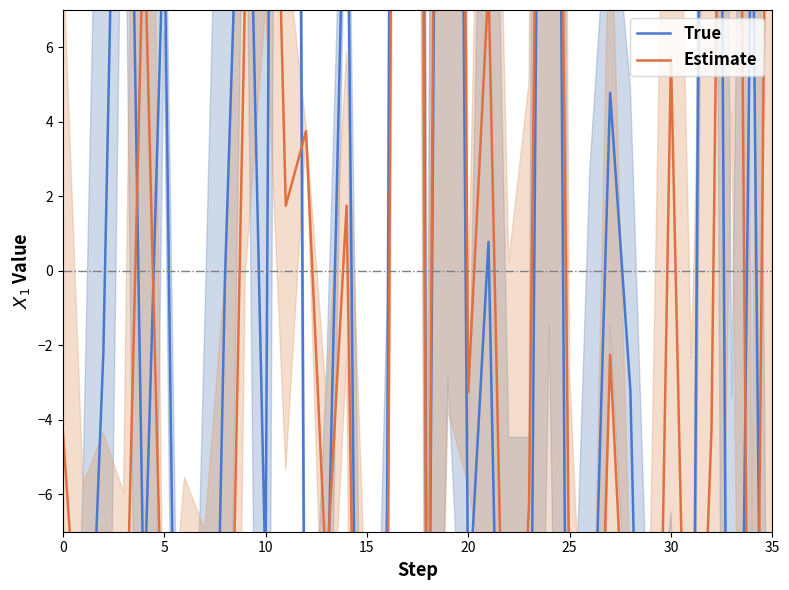

How many values in the Estimate series exceed -6?

17